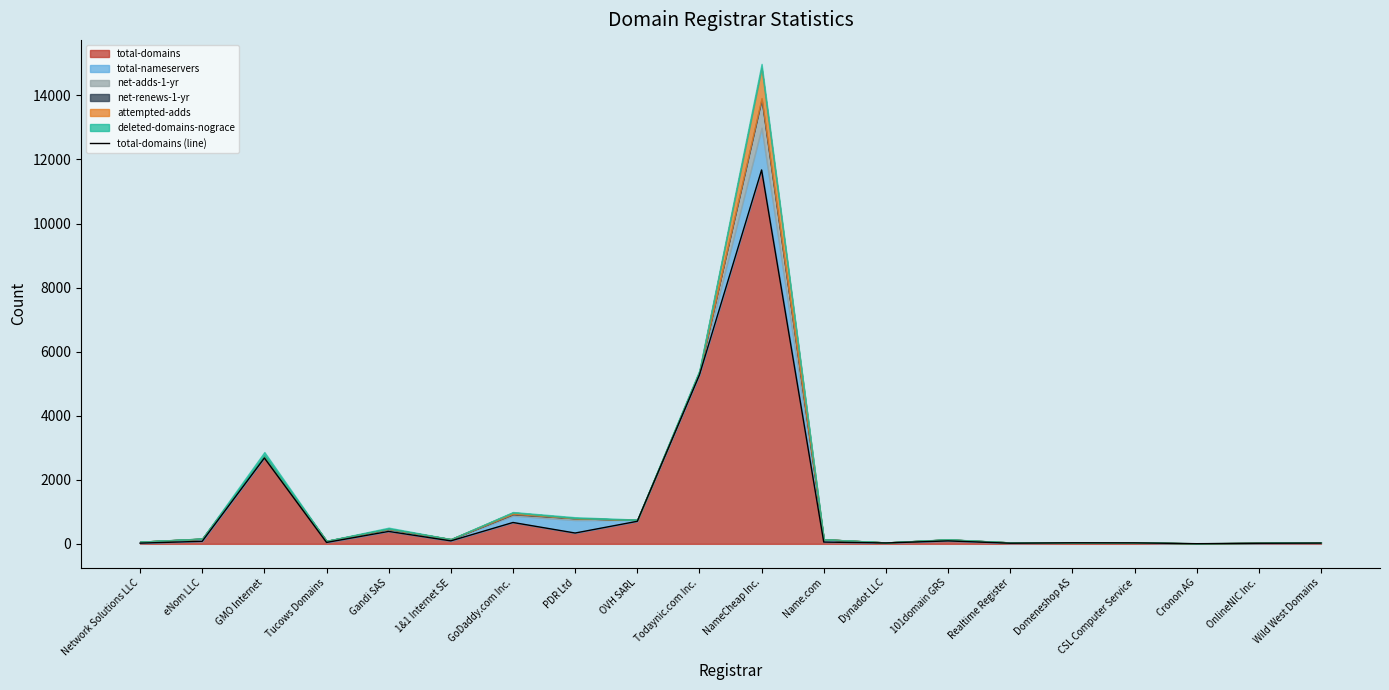

What is the value of the 5th point from the left?

387